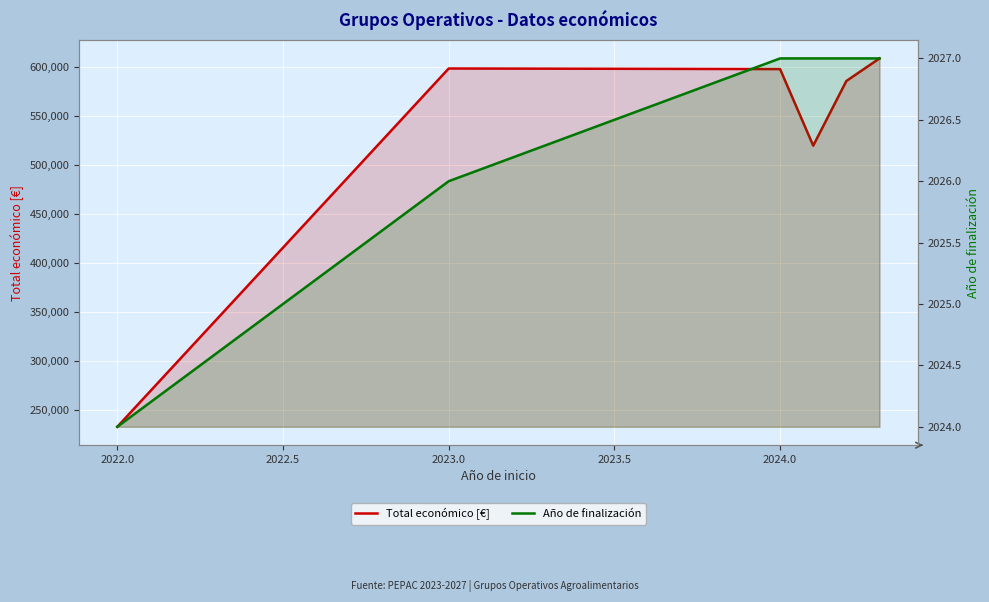

What is the value of the Total económico [€] point at the 2nd from the left?

598909